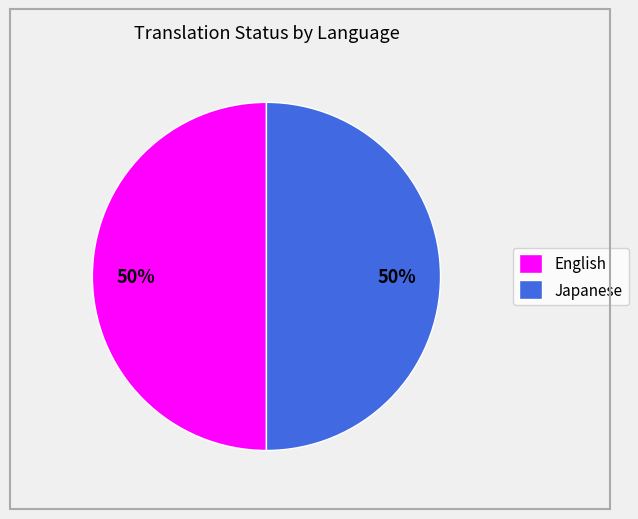

The Japanese slice represents 60% of the pie. True or false?

False